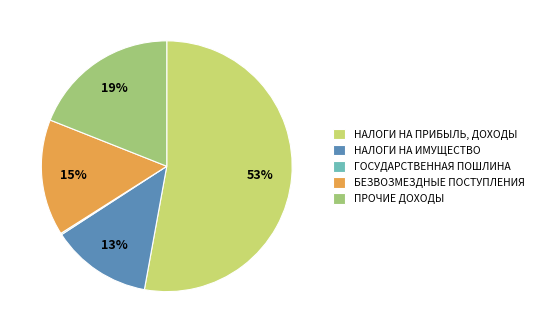

Which has a higher value, ПРОЧИЕ ДОХОДЫ or НАЛОГИ НА ПРИБЫЛЬ, ДОХОДЫ?

НАЛОГИ НА ПРИБЫЛЬ, ДОХОДЫ